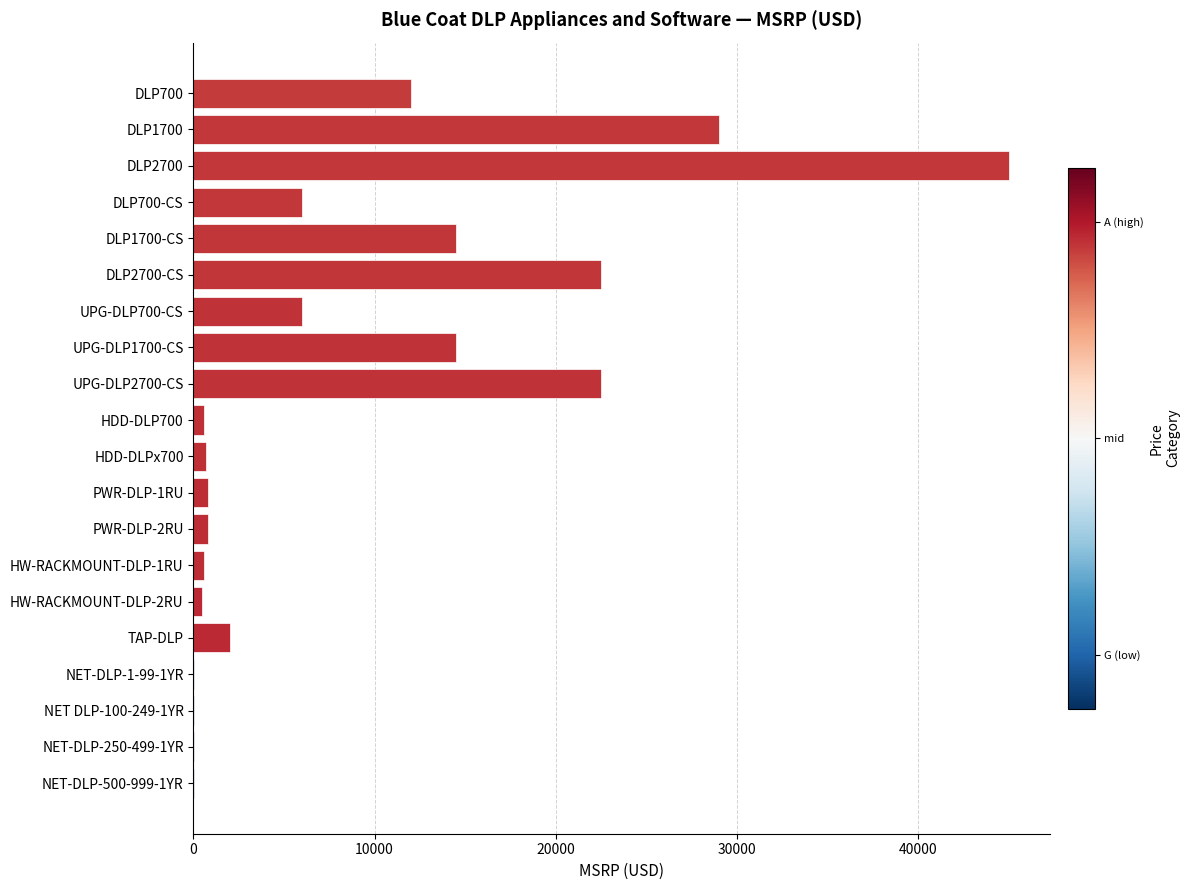

What is the change in value from UPG-DLP2700-CS to DLP2700?

+22500.0